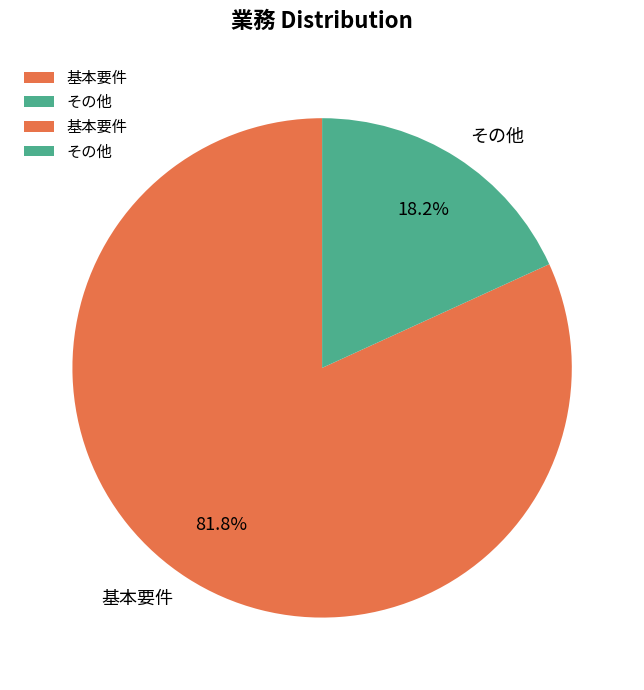

True or false: 基本要件 accounts for 95% of the total.

False